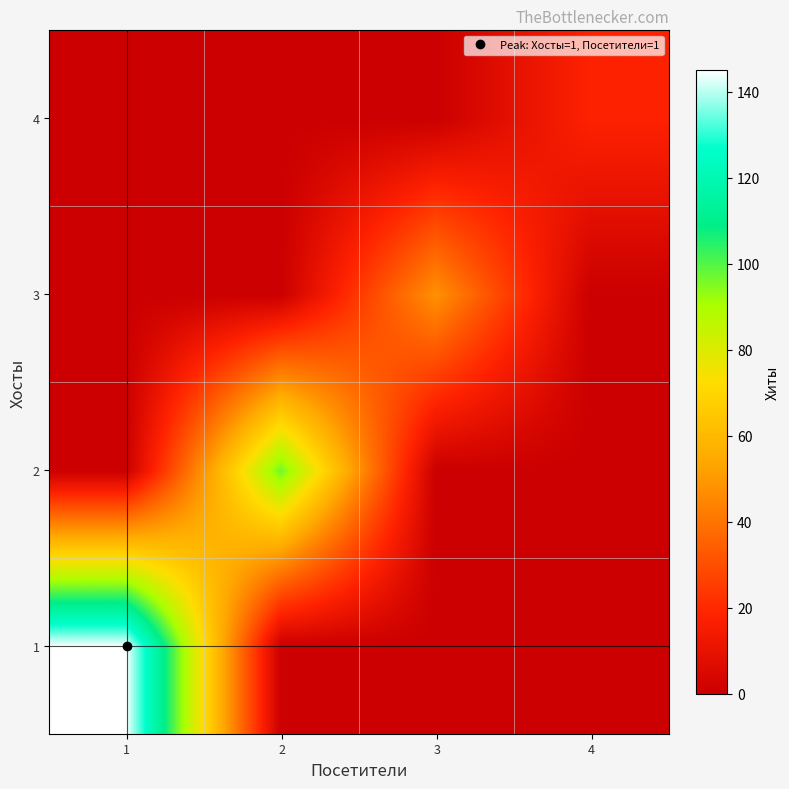

Reading left to right, what are all the values shown in this chart?

1: 1=145	2=0	3=0	4=0
2: 1=0	2=97	3=0	4=0
3: 1=0	2=0	3=48	4=0
4: 1=0	2=0	3=0	4=18